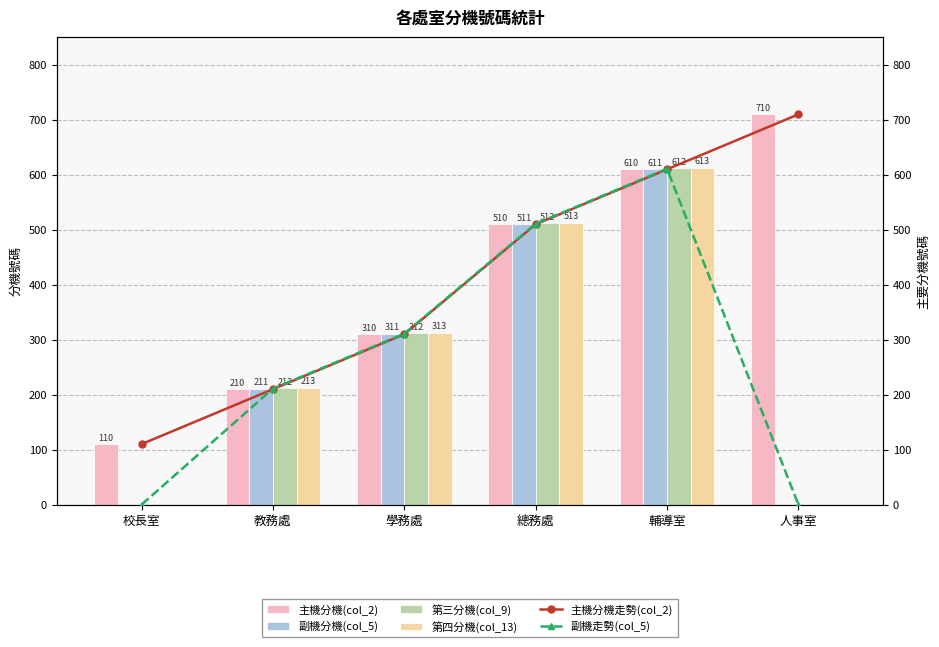

Reading right to left, extract all data points from this chart.

主機分機(col_2): 710	610	510	310	210	110
副機分機(col_5): 0	611	511	311	211	0
第三分機(col_9): 0	612	512	312	212	0
第四分機(col_13): 0	613	513	313	213	0
主機分機走勢(col_2): 710	610	510	310	210	110
副機走勢(col_5): 0	611	511	311	211	0